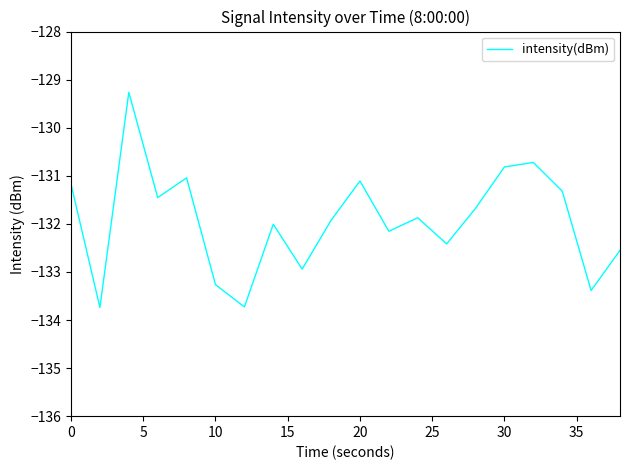

What is the maximum value shown in the chart?

-129.3